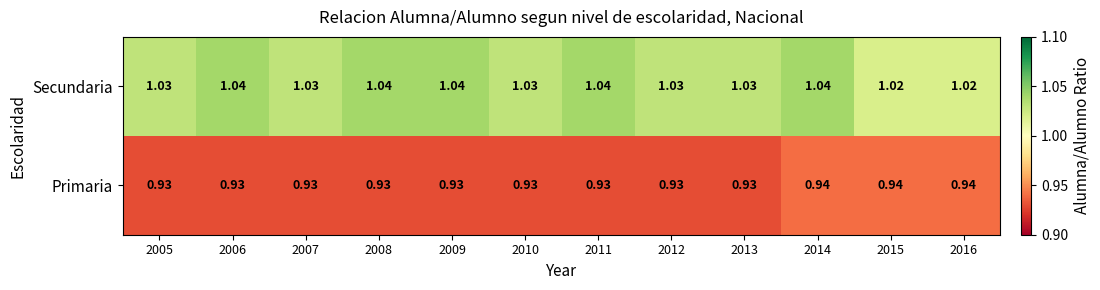

At 2012, list the series in order from smallest to largest.

Primaria, Secundaria